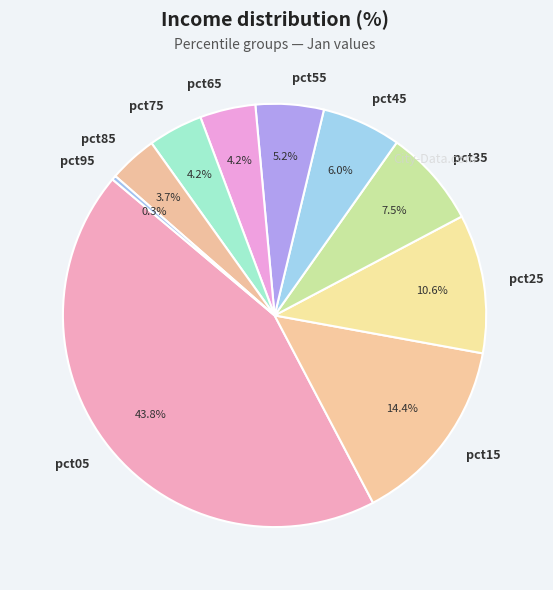

Does pct95 represent more than half of the total?

No